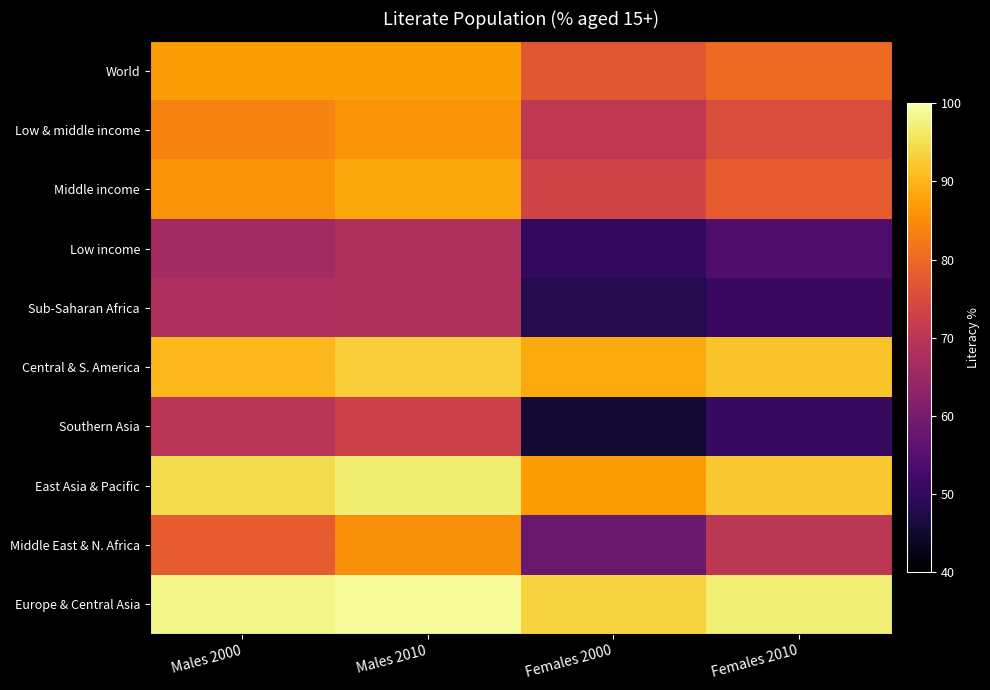

Rank the series at Males 2010 from highest to lowest value.

Europe & Central Asia, East Asia & Pacific, Central & S. America, Middle income, World, Low & middle income, Middle East & N. Africa, Southern Asia, Sub-Saharan Africa, Low income